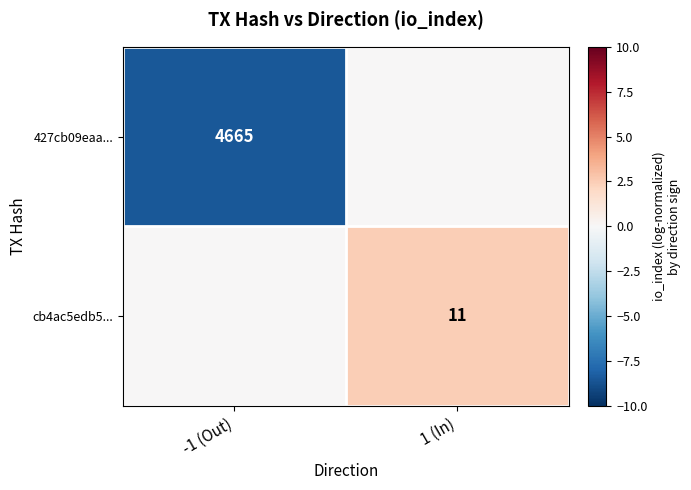

What is the total value across all series at -1 (Out)?

-8.4